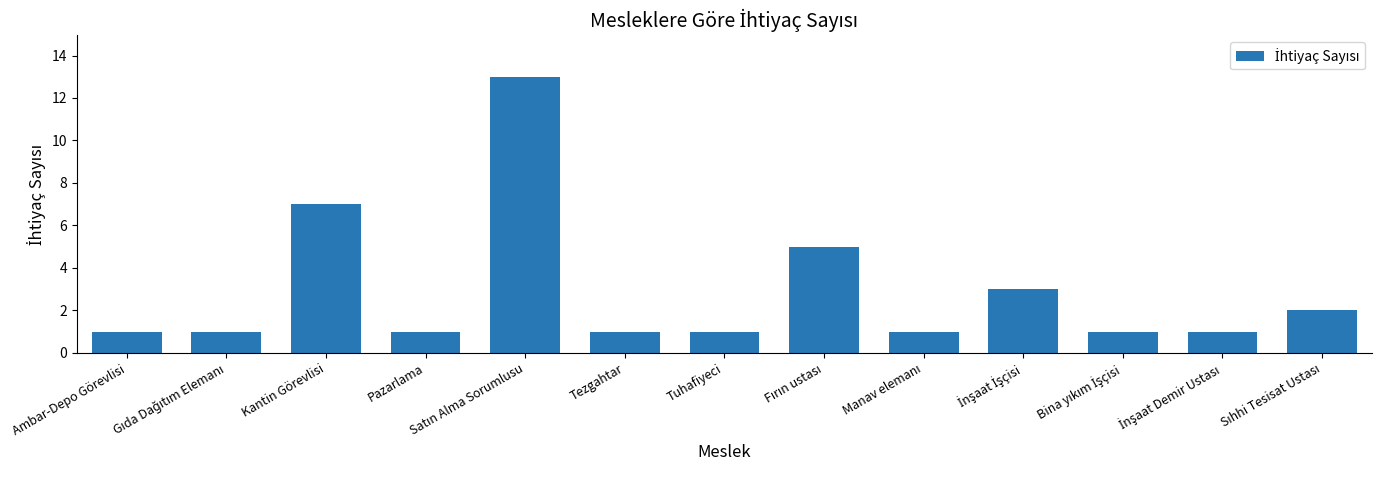

Where is the data nearest to the value 7?

Kantin Görevlisi